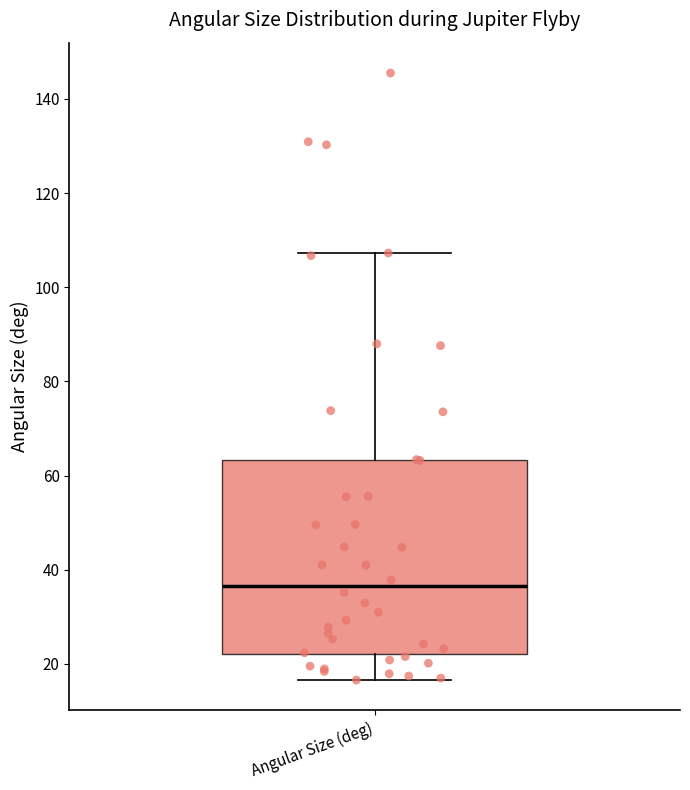

Read this box plot against the y-axis: the position of the median line, the range covered by the box, and the ends of both whiskers. The values are not printed on the chart, so give them approximately, as read against the axis.

median 36, box 22 to 64, whiskers 16 to 108